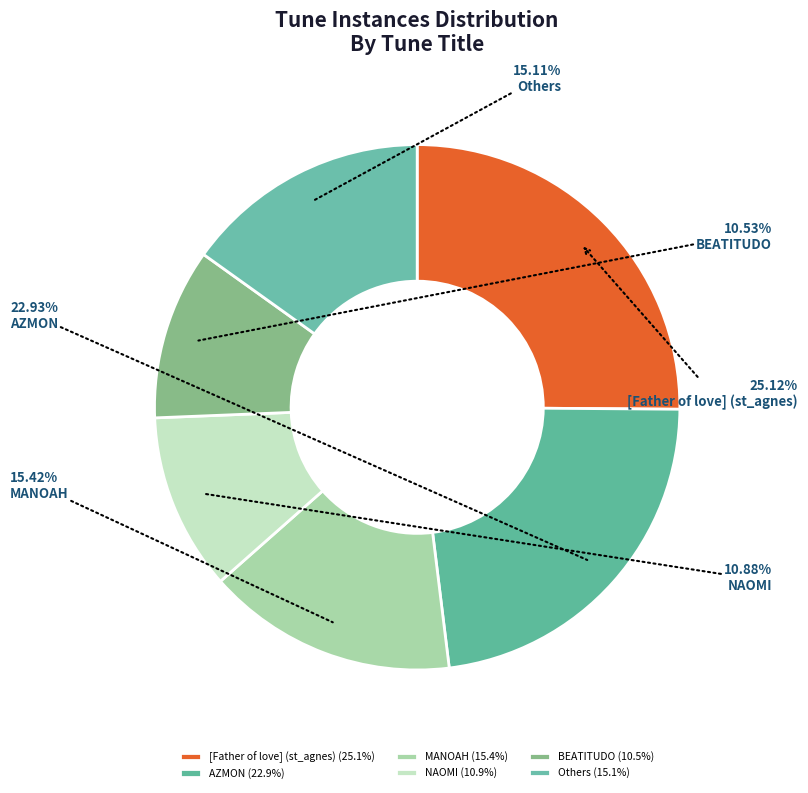

How many segments does this pie chart have?

6